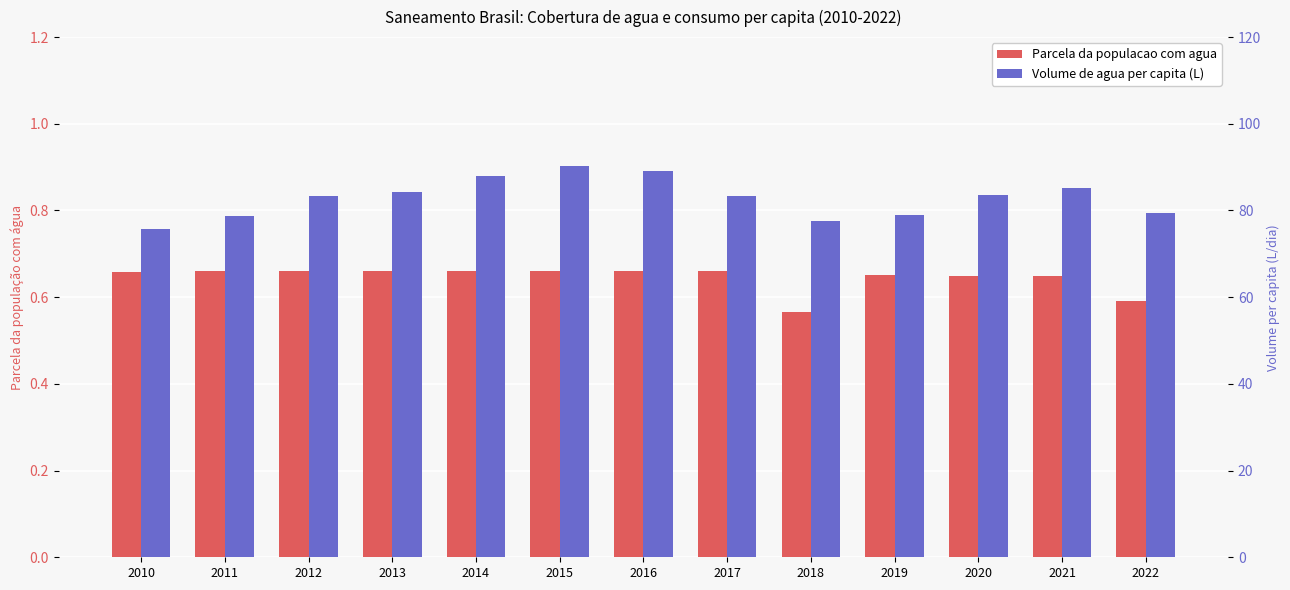

At 2020, list the series in order from largest to smallest.

Volume de agua per capita (L), Parcela da populacao com agua